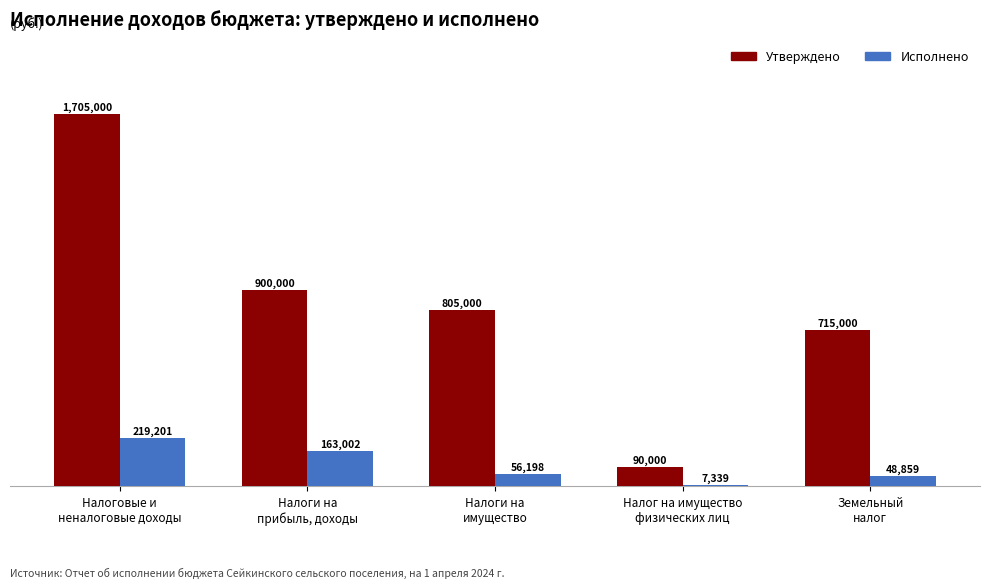

Rank the series by their average value, from highest to lowest.

Утверждено, Исполнено